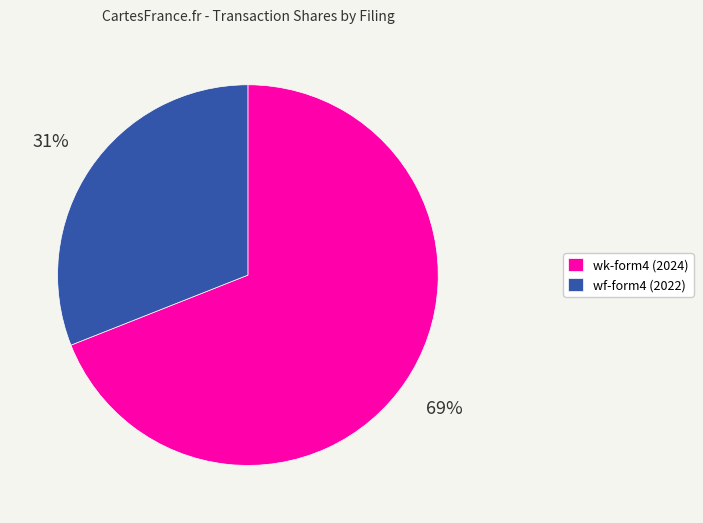

To the nearest percent, what is the average slice percentage?

50%